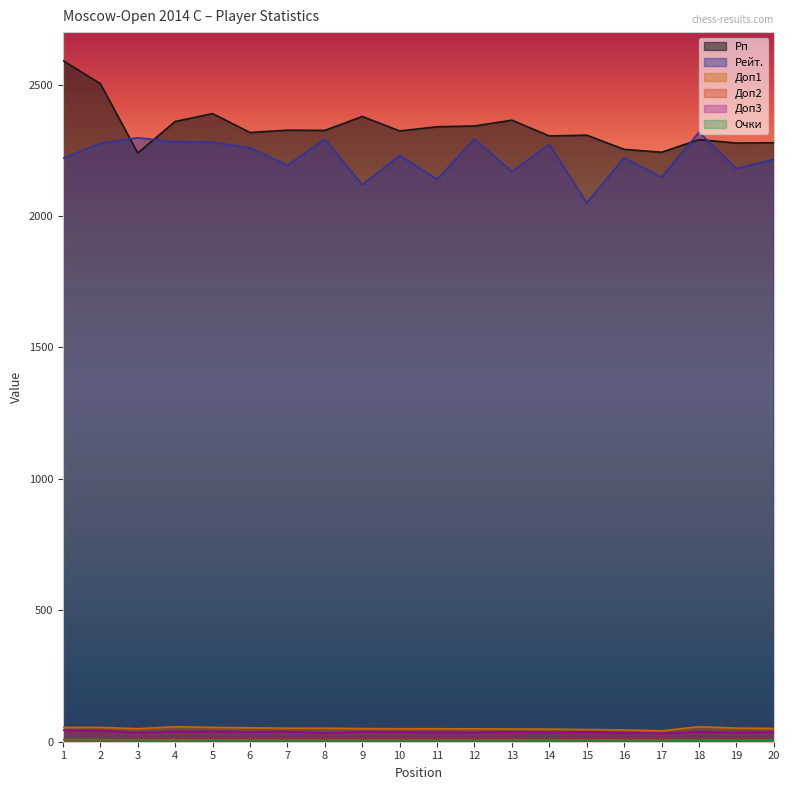

What is the value of the Доп3 point at the 9th from the left?

37.5